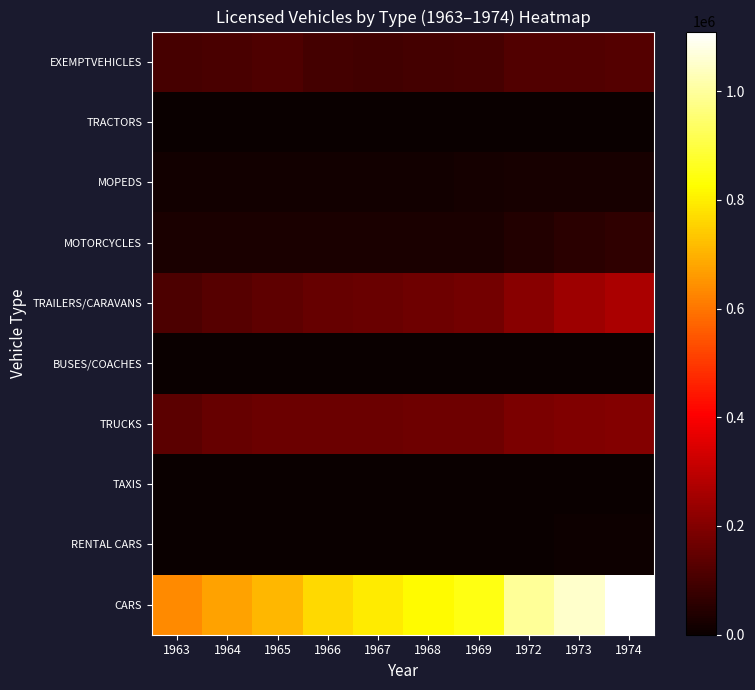

Which category has the highest value across all series?

1974